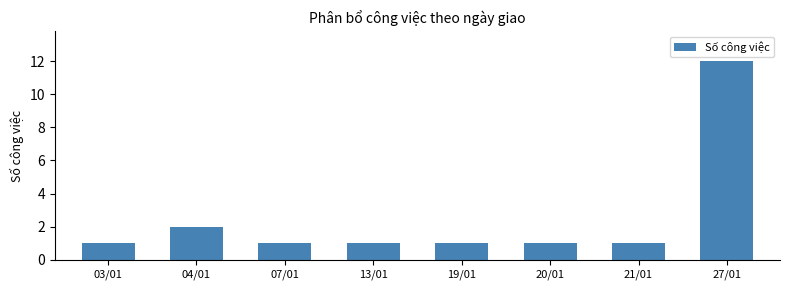

Reading right to left, list all the values displayed in this chart.

12	1	1	1	1	1	2	1